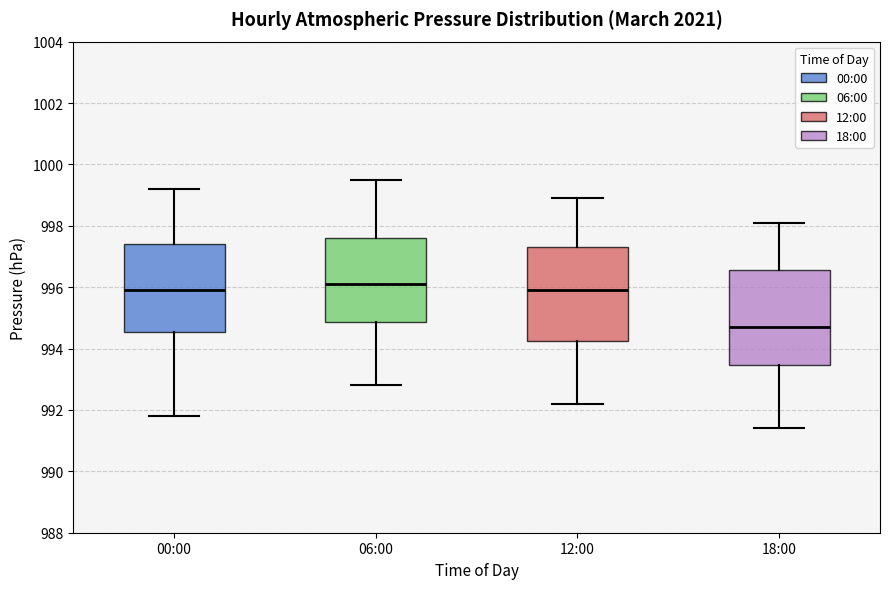

Which box's median line is the lowest?

18:00